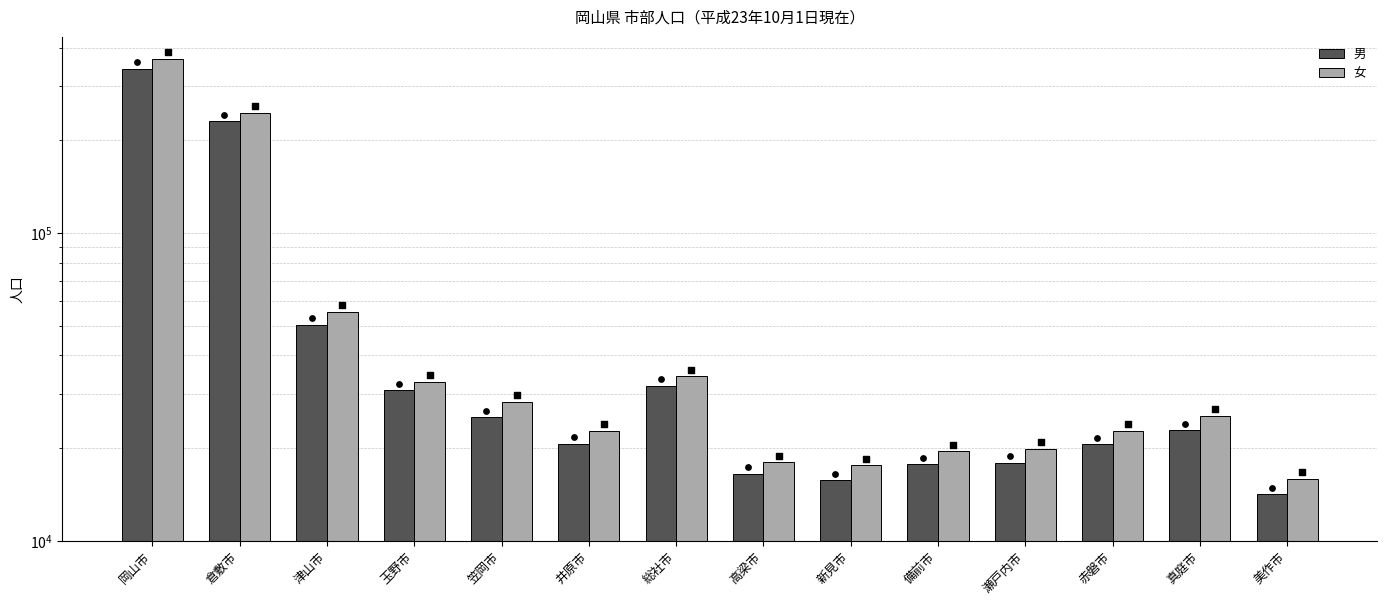

What is the total value across all series at 笠岡市?

53475